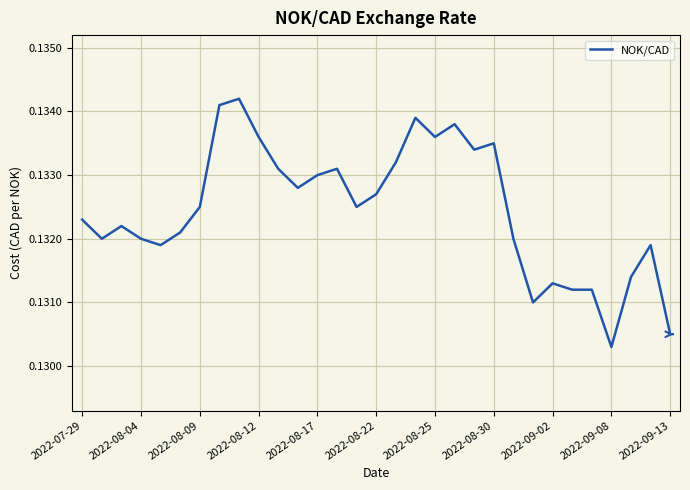

Between 2022-07-29 and 2022-08-22, which is larger?

2022-08-22